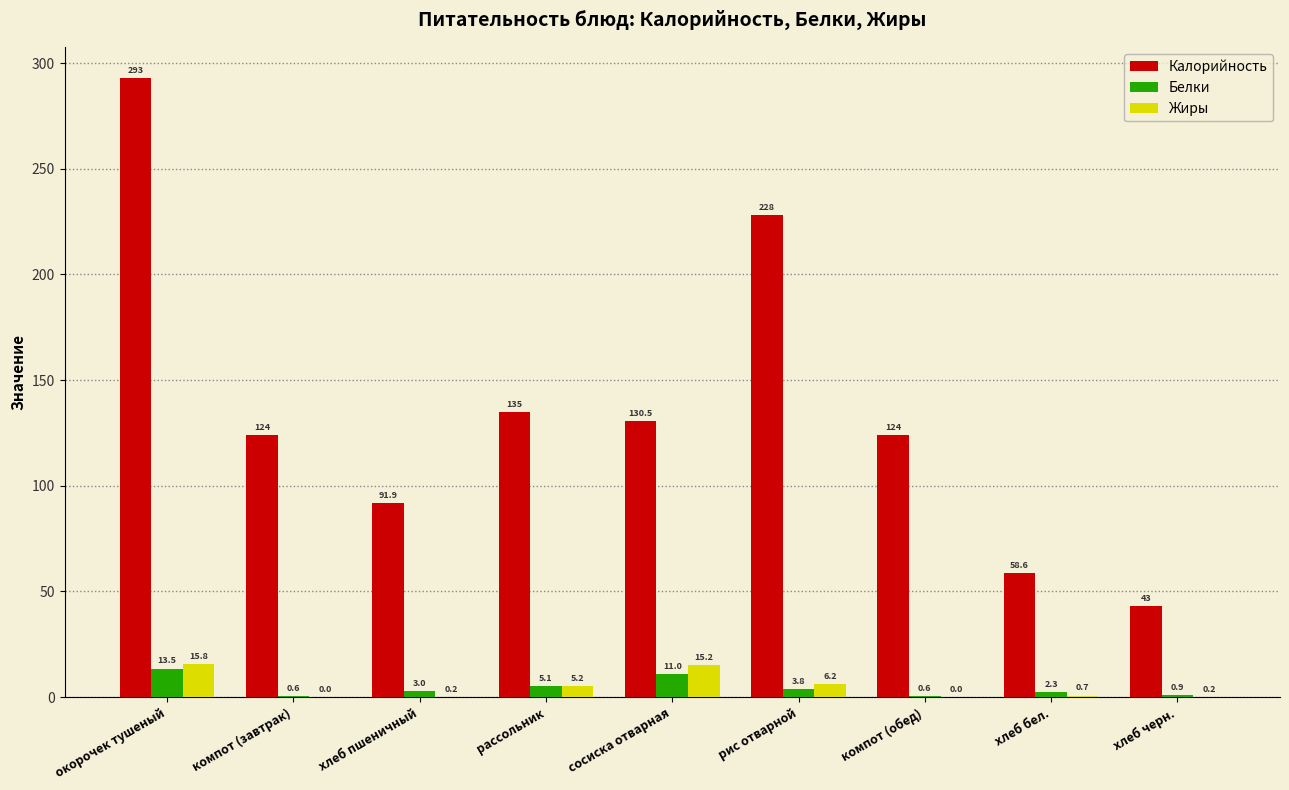

Read the Жиры value at хлеб бел..

0.7